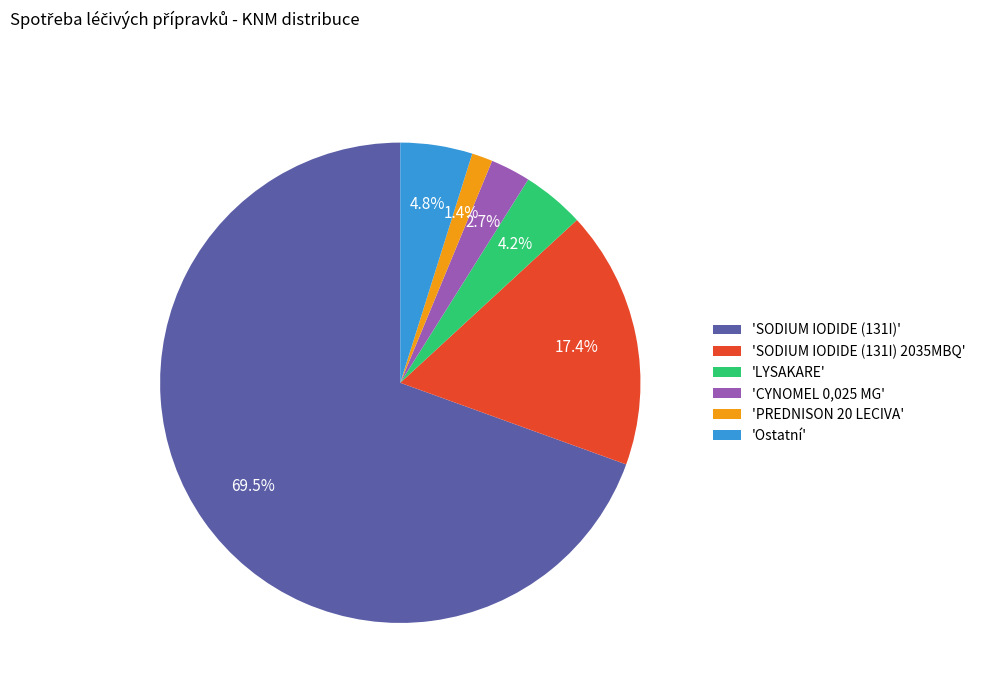

What percentage do 'CYNOMEL 0,025 MG' and 'SODIUM IODIDE (131I) 2035MBQ' together represent?

20.1%